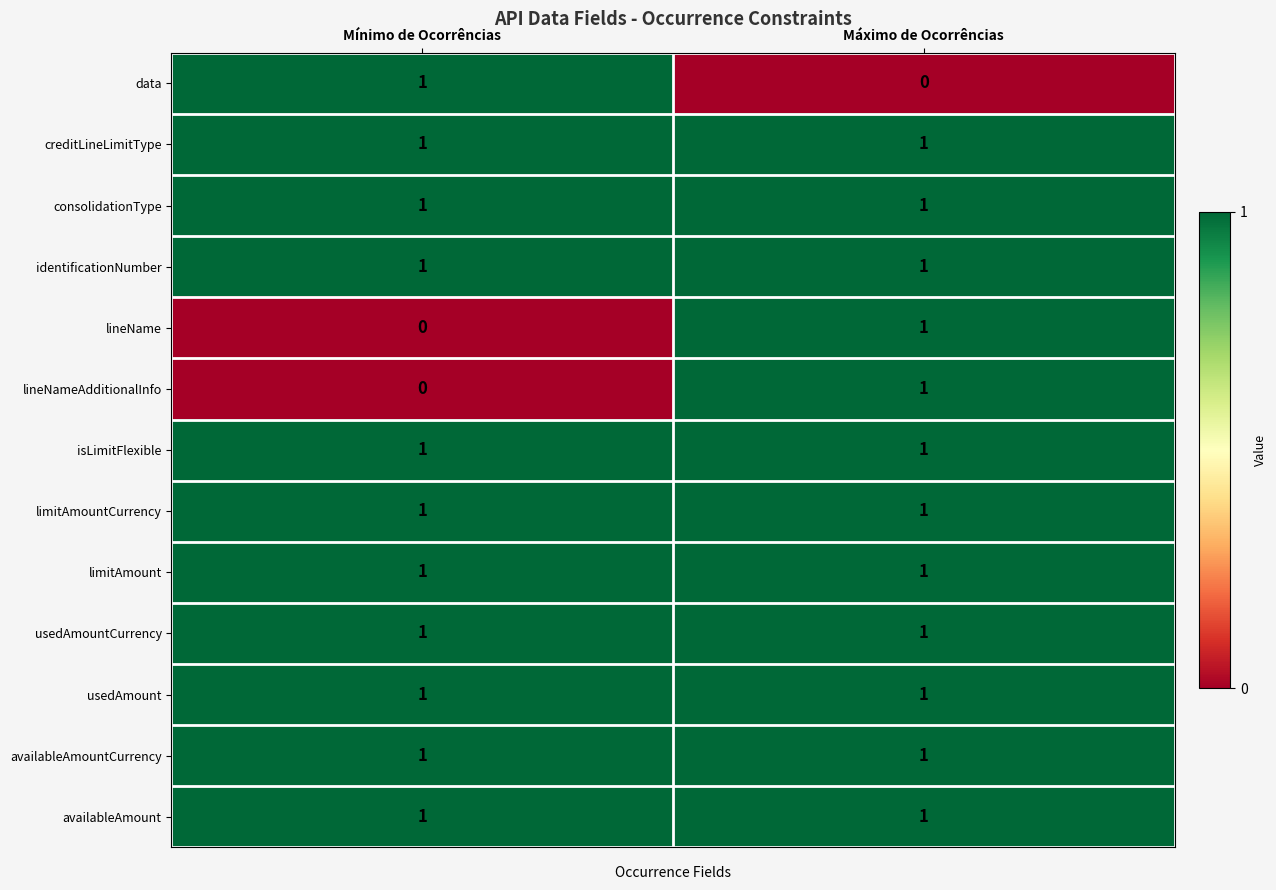

Reading right to left, extract all data points from this chart.

data: 0	1
creditLineLimitType: 1	1
consolidationType: 1	1
identificationNumber: 1	1
lineName: 1	0
lineNameAdditionalInfo: 1	0
isLimitFlexible: 1	1
limitAmountCurrency: 1	1
limitAmount: 1	1
usedAmountCurrency: 1	1
usedAmount: 1	1
availableAmountCurrency: 1	1
availableAmount: 1	1